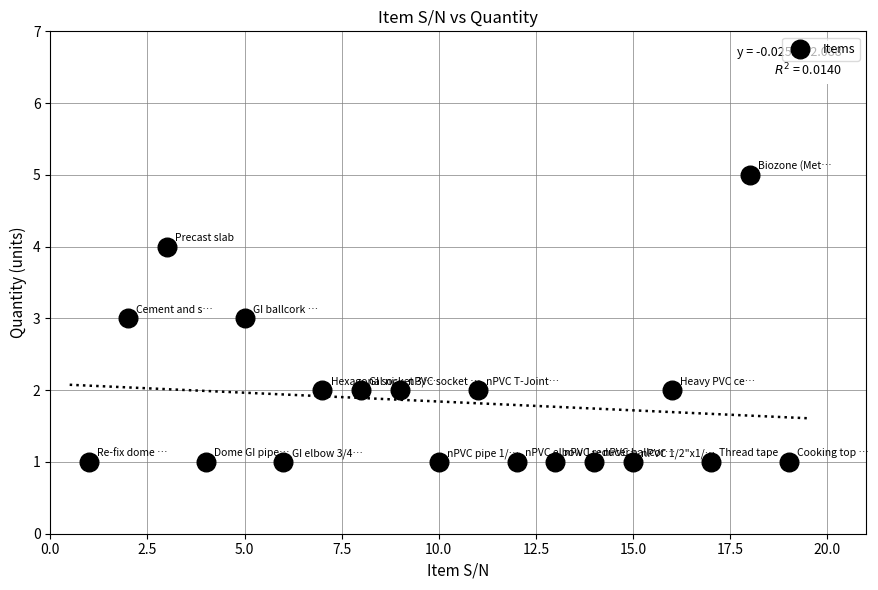

What is the range of Y values (max minus min)?

4